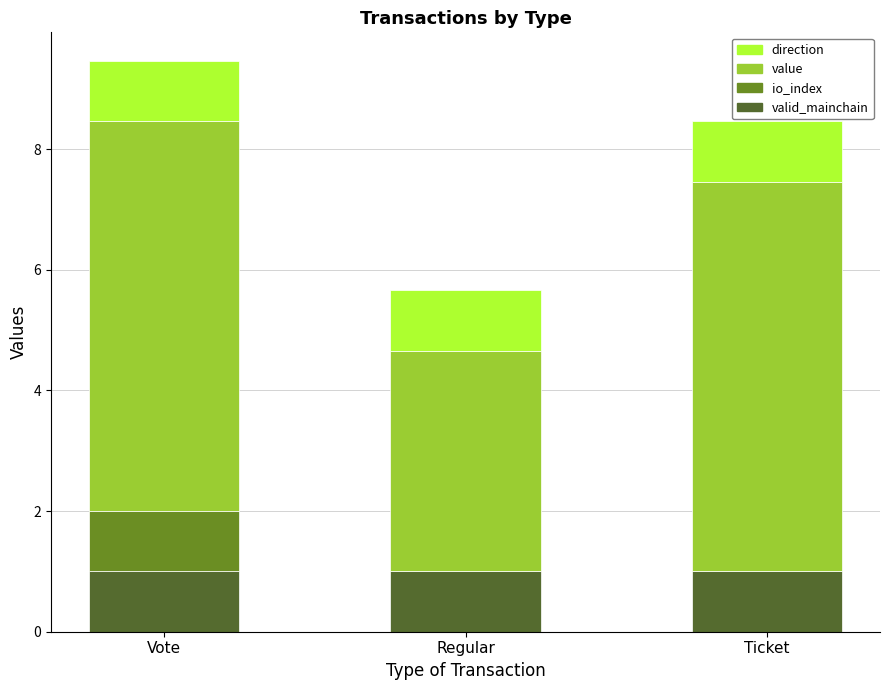

What is the total value across all series at Regular?

5.7